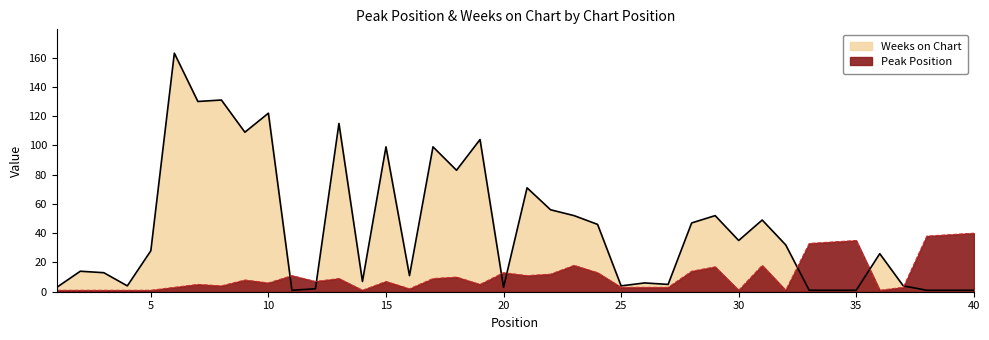

Does the chart display data point markers on the line(s)?

No